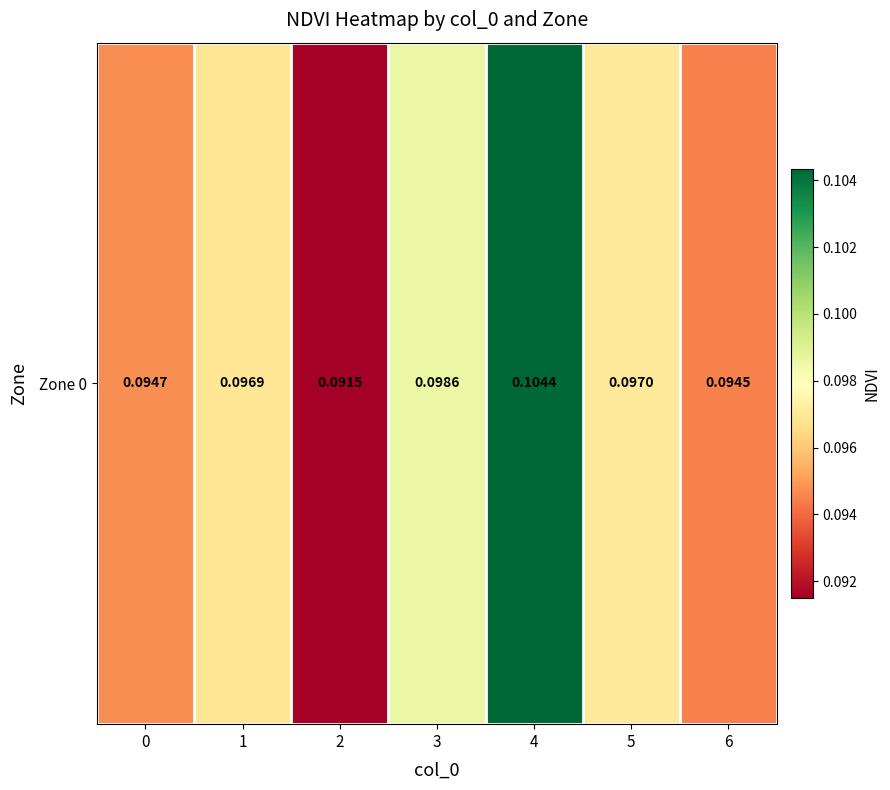

True or false: the data shows 0.1 at 4.

True